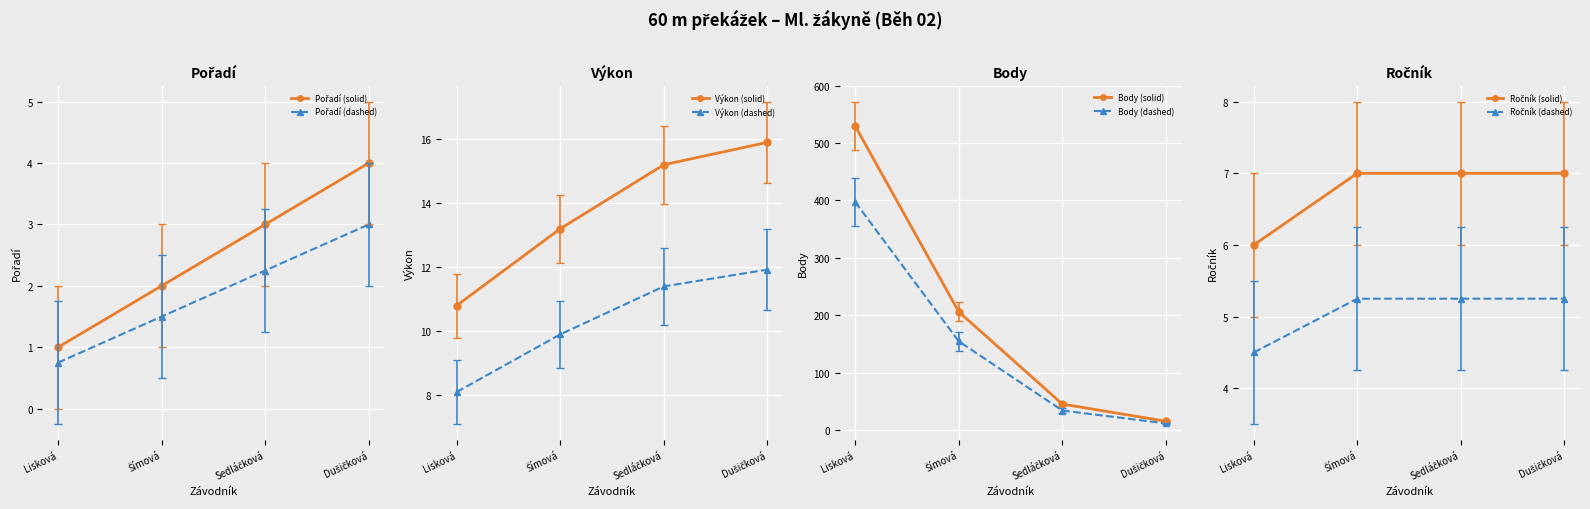

True or false: Výkon (dashed) and Výkon (solid) intersect in this chart.

False